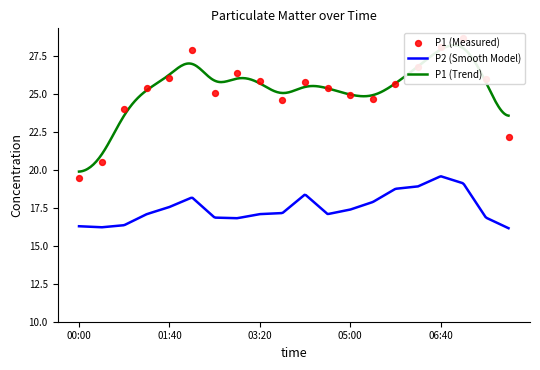

What is the ratio of the value at 01:15 to the value at 06:15?

0.9